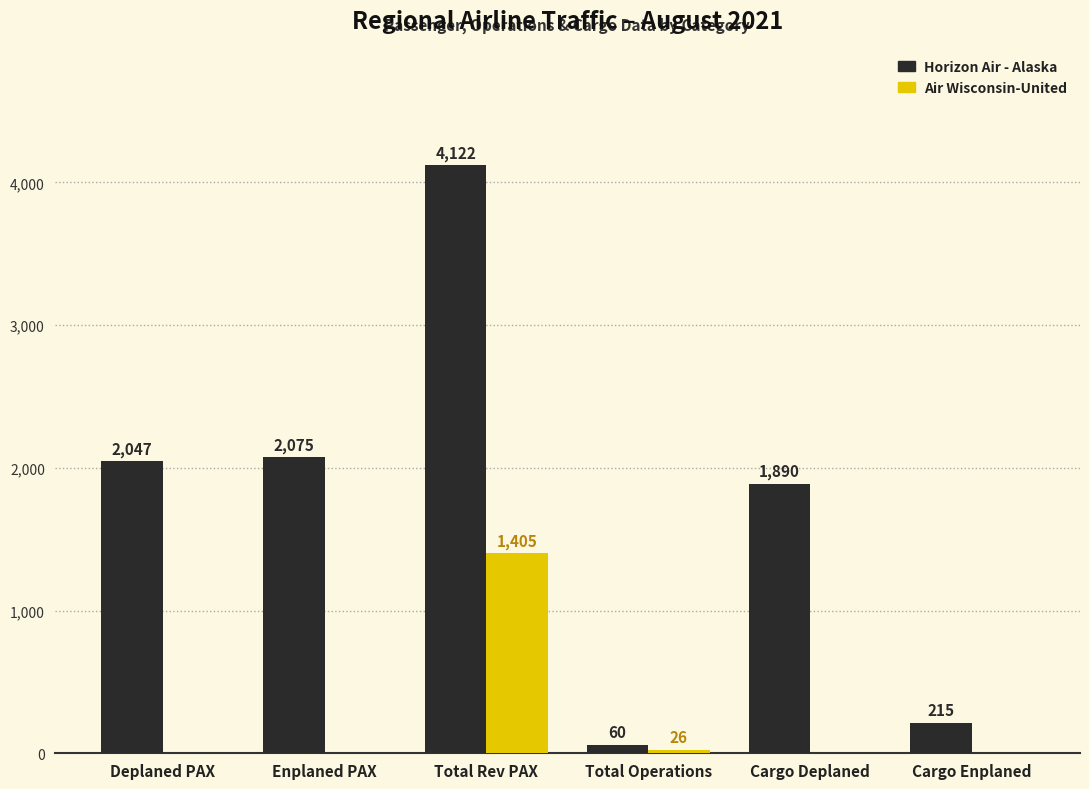

What is the spread (max minus min) of values at Cargo Enplaned?

215